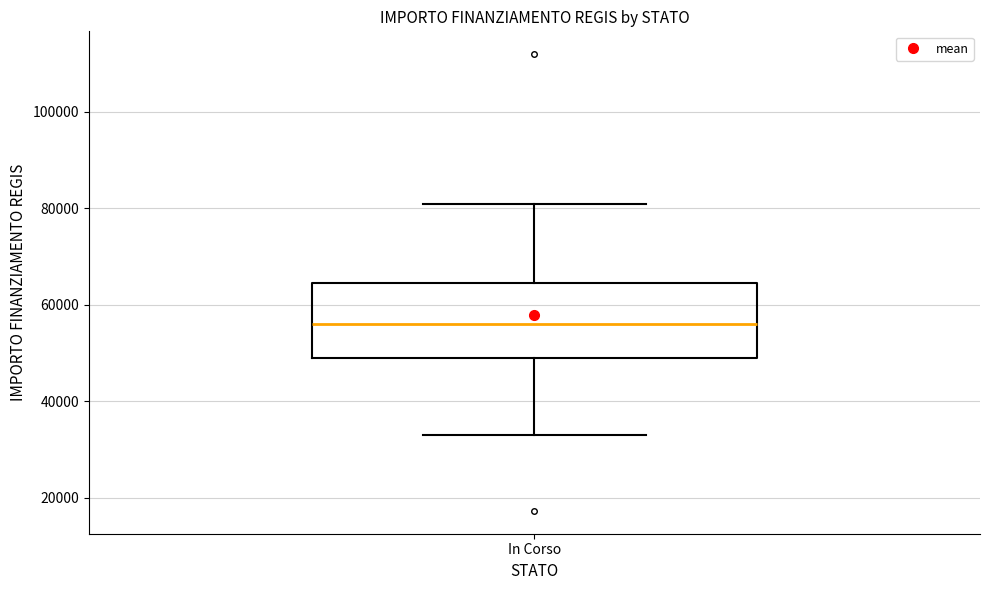

Read this box plot against the y-axis: the position of the median line, the range covered by the box, and the ends of both whiskers. The values are not printed on the chart, so give them approximately, as read against the axis.

median 56000, box 50000 to 64000, whiskers 32000 to 80000